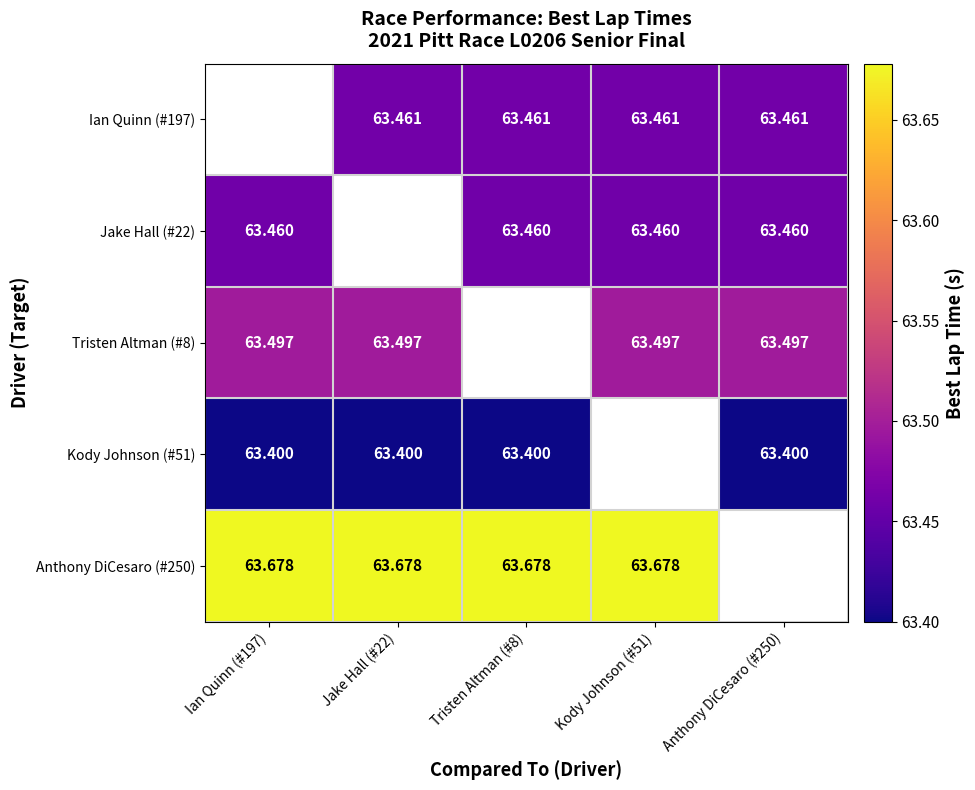

Is it true that Kody Johnson (#51) equals 89.5 at Tristen Altman (#8)?

False